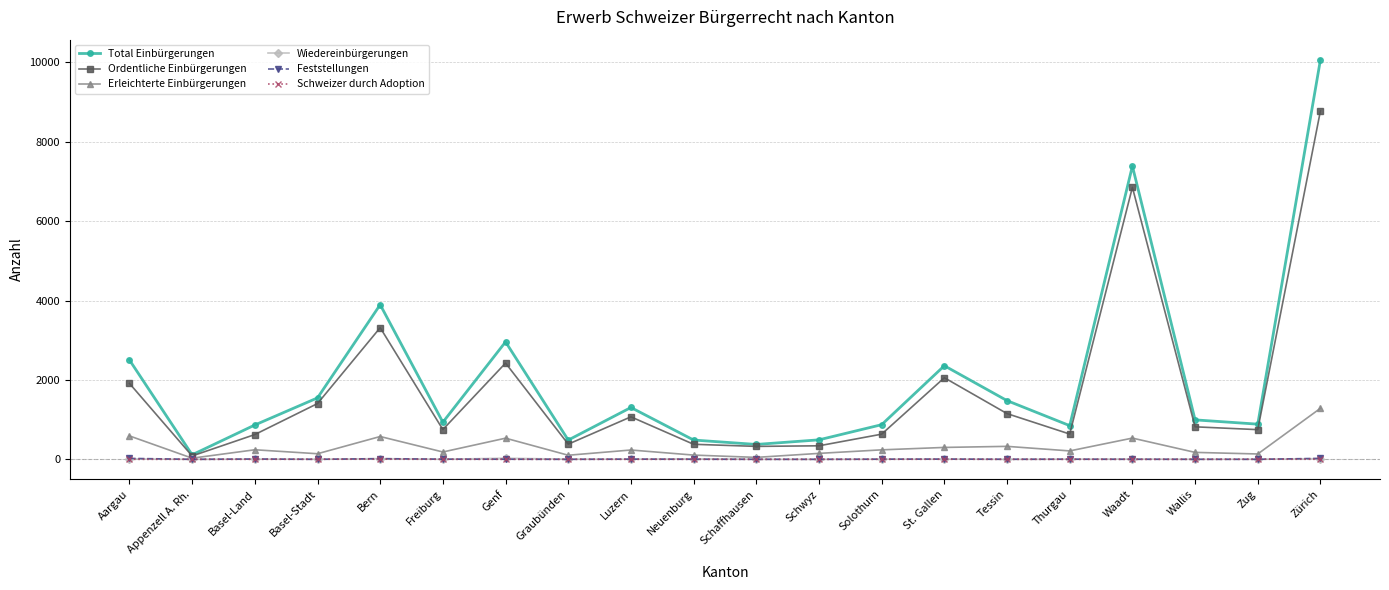

What is the difference between the maximum and minimum values in the Erleichterte Einbürgerungen series?

1257